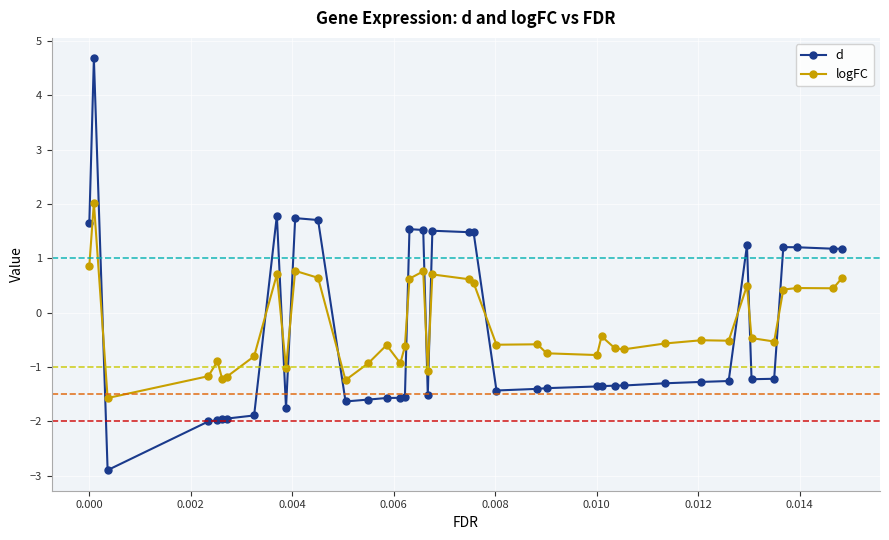

Which series has the largest range (max minus min)?

d